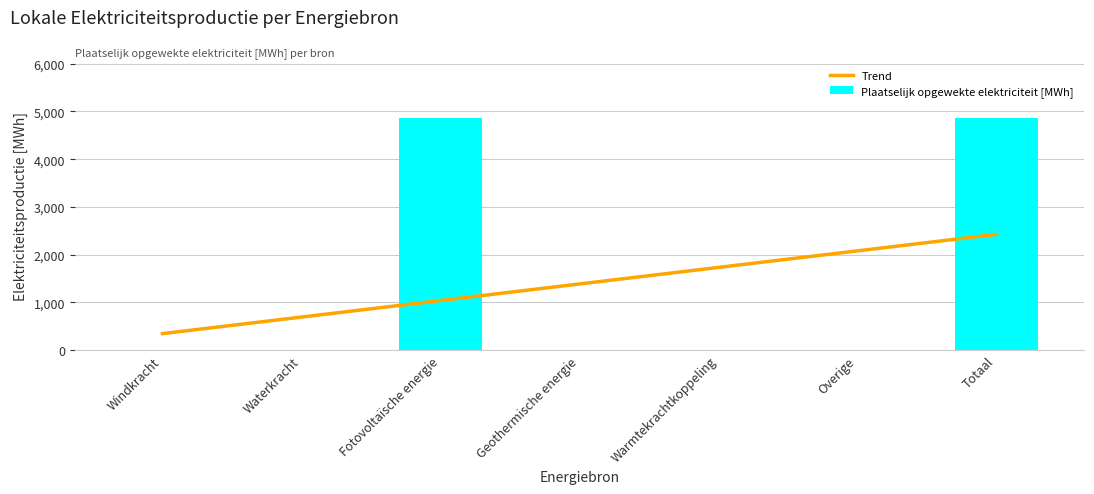

What is the label of the 3rd bar from the left?

Fotovoltaïsche energie